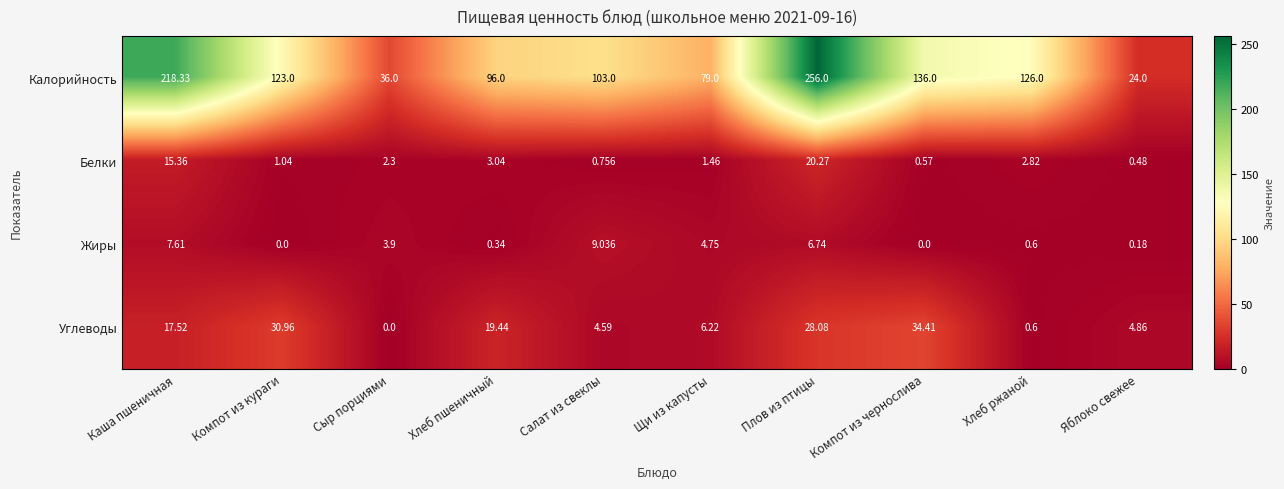

At Салат из свеклы, list the series in order from smallest to largest.

Белки, Углеводы, Жиры, Калорийность